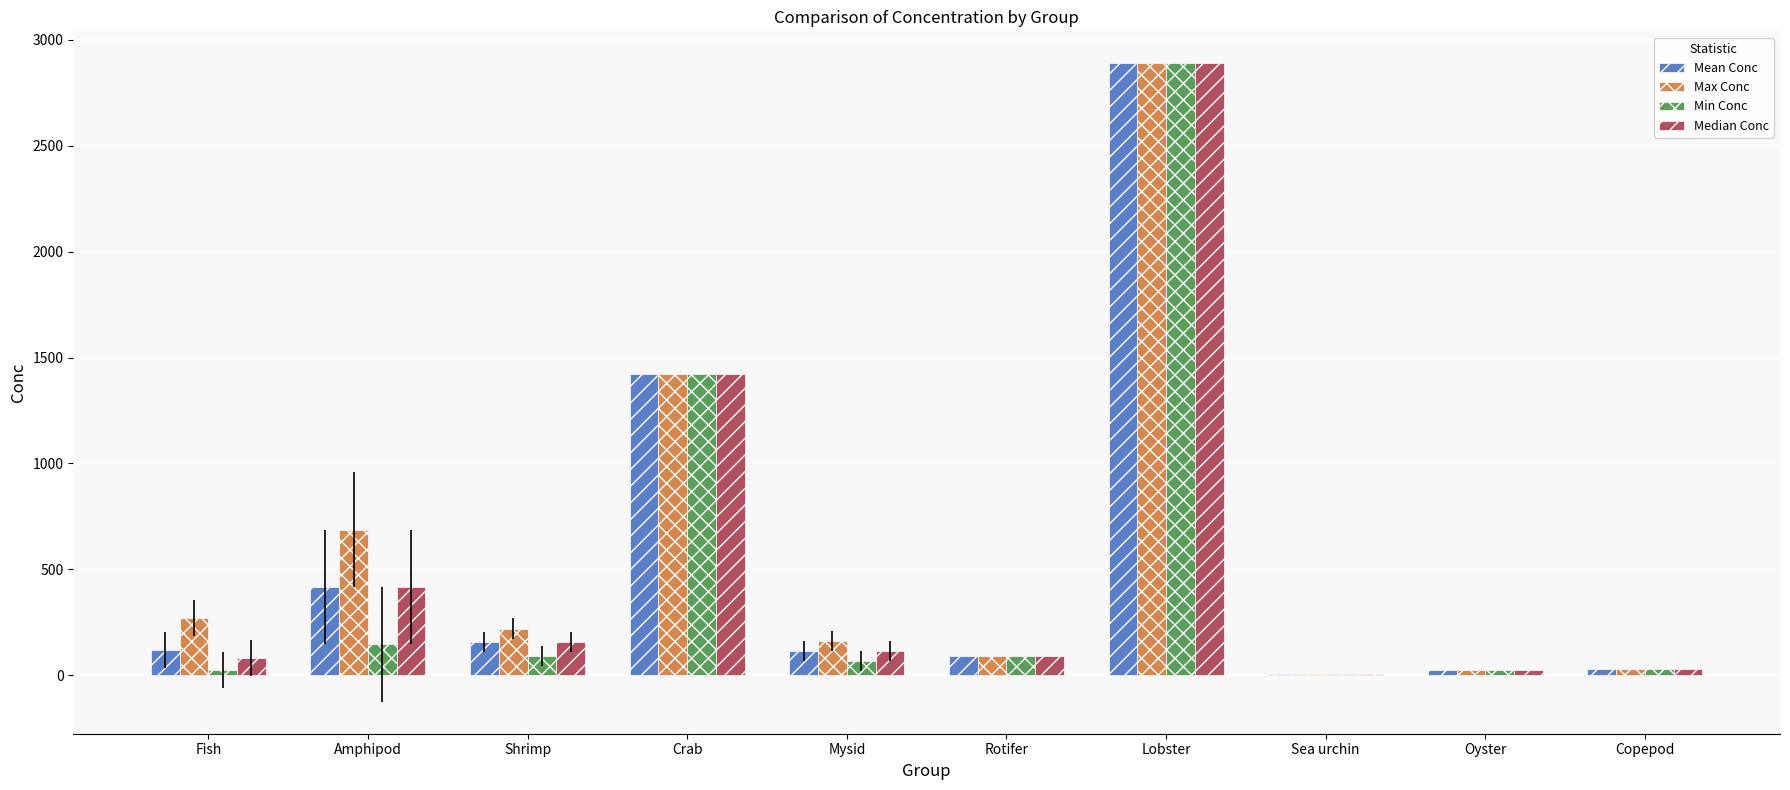

At which category is the sum across all series the highest?

Lobster